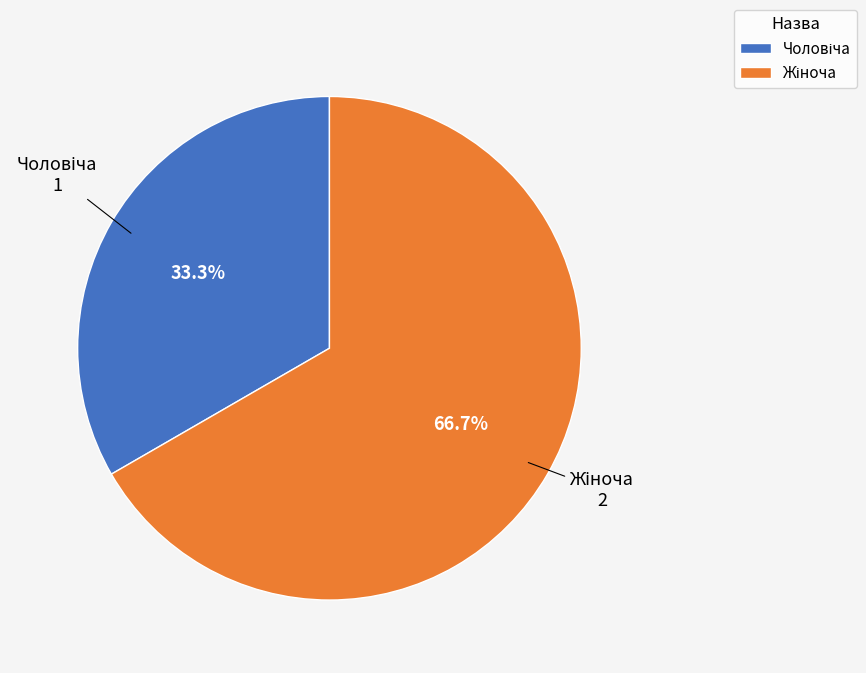

Does any single category account for the majority?

Yes